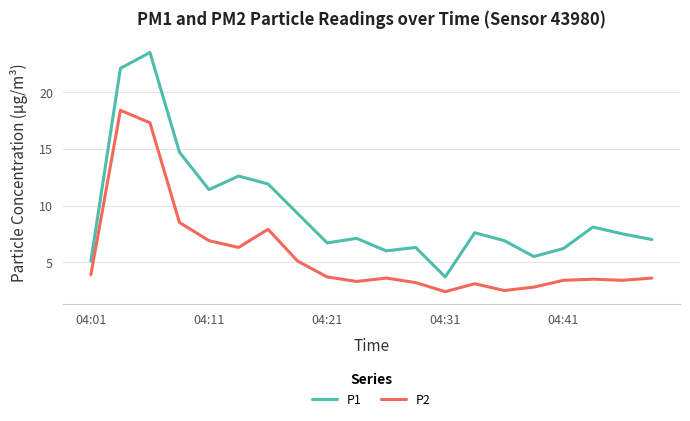

What is the smallest value displayed?

2.4